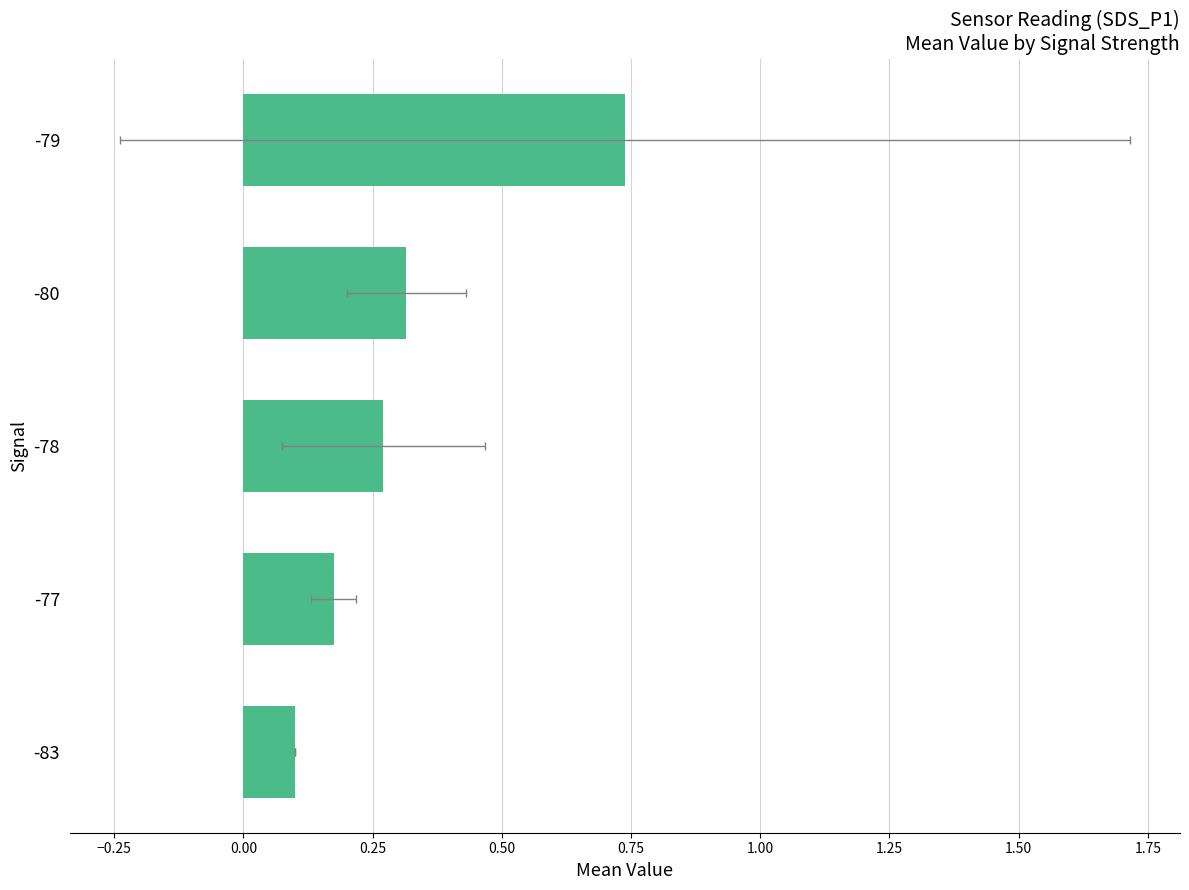

What is the average value?

0.3